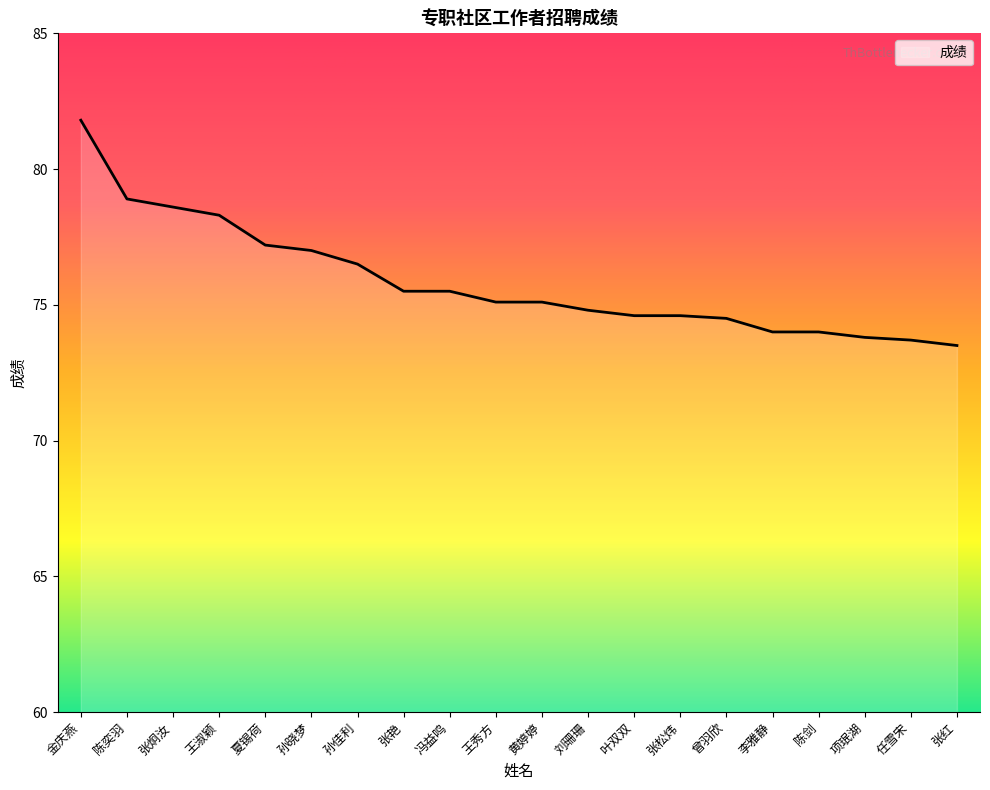

The chart shows a value of 74.6 at 叶双双. True or false?

True